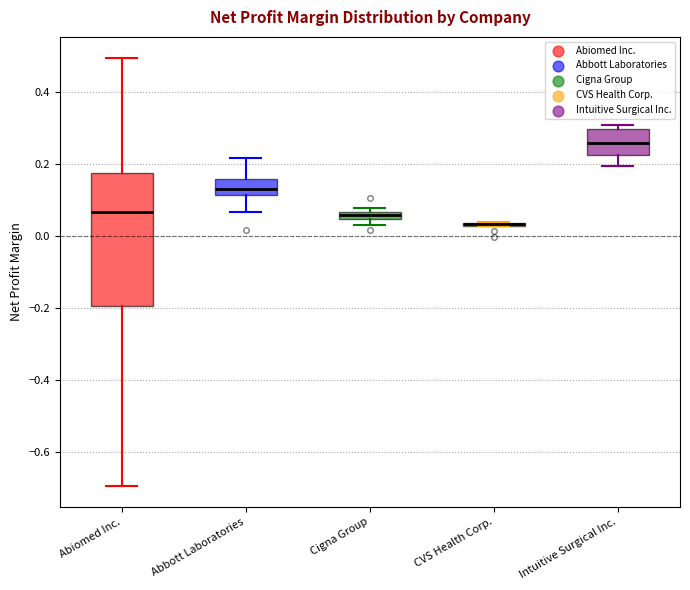

Which box is the tallest, from its lower edge to its upper edge?

Abiomed Inc.